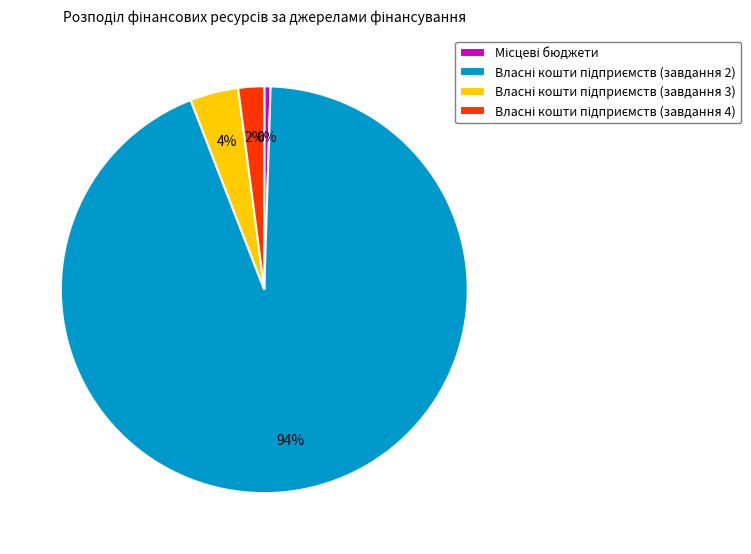

Does any single category account for the majority?

Yes